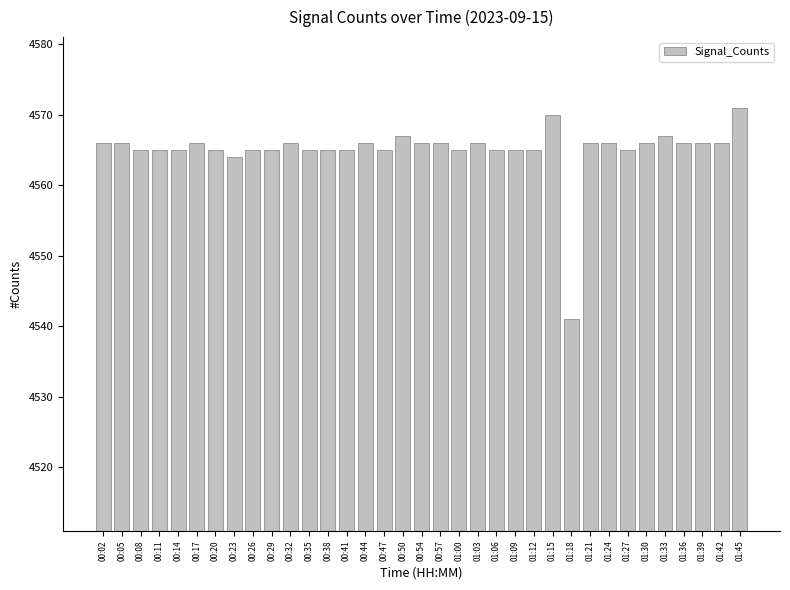

What is the sum of the values at 00:26 and 00:35?

9130